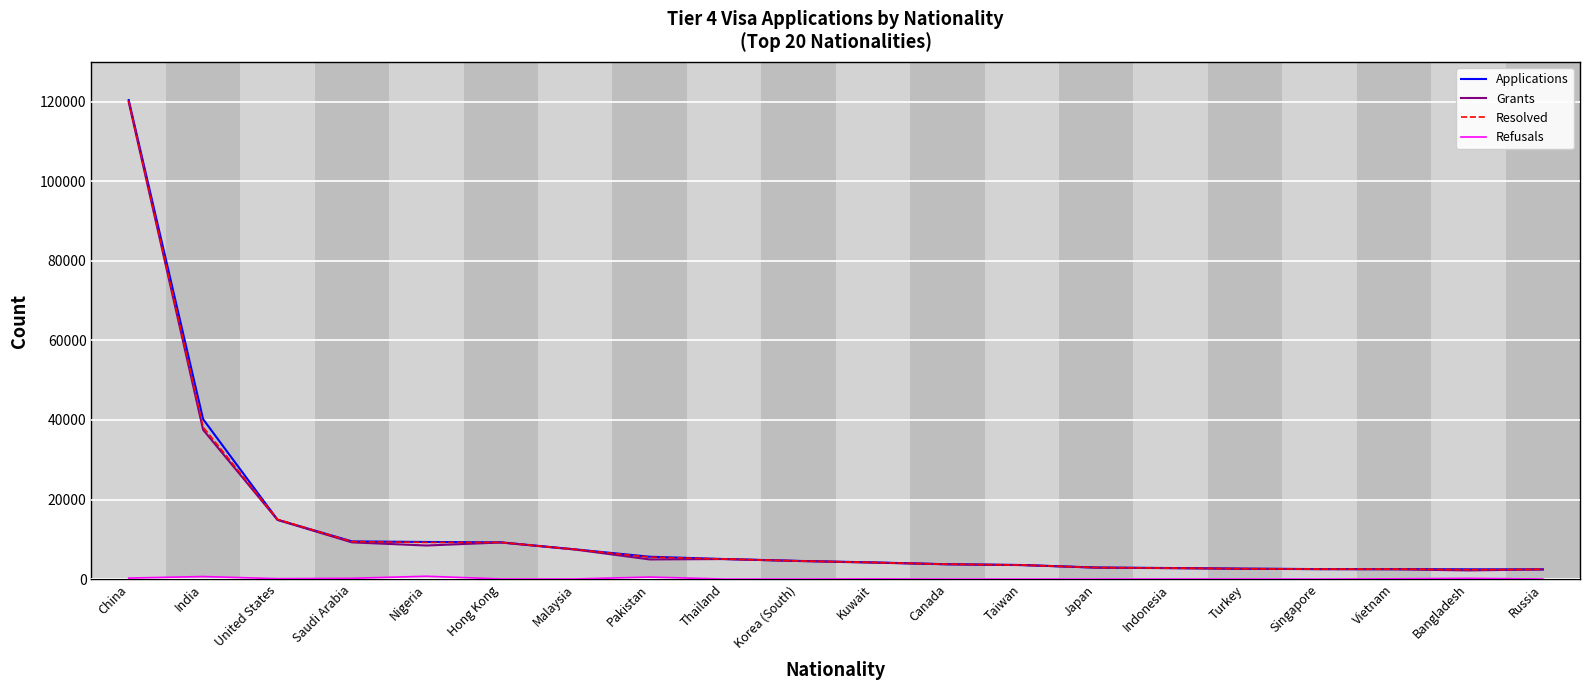

True or false: Applications has a value of 14913 at United States.

True